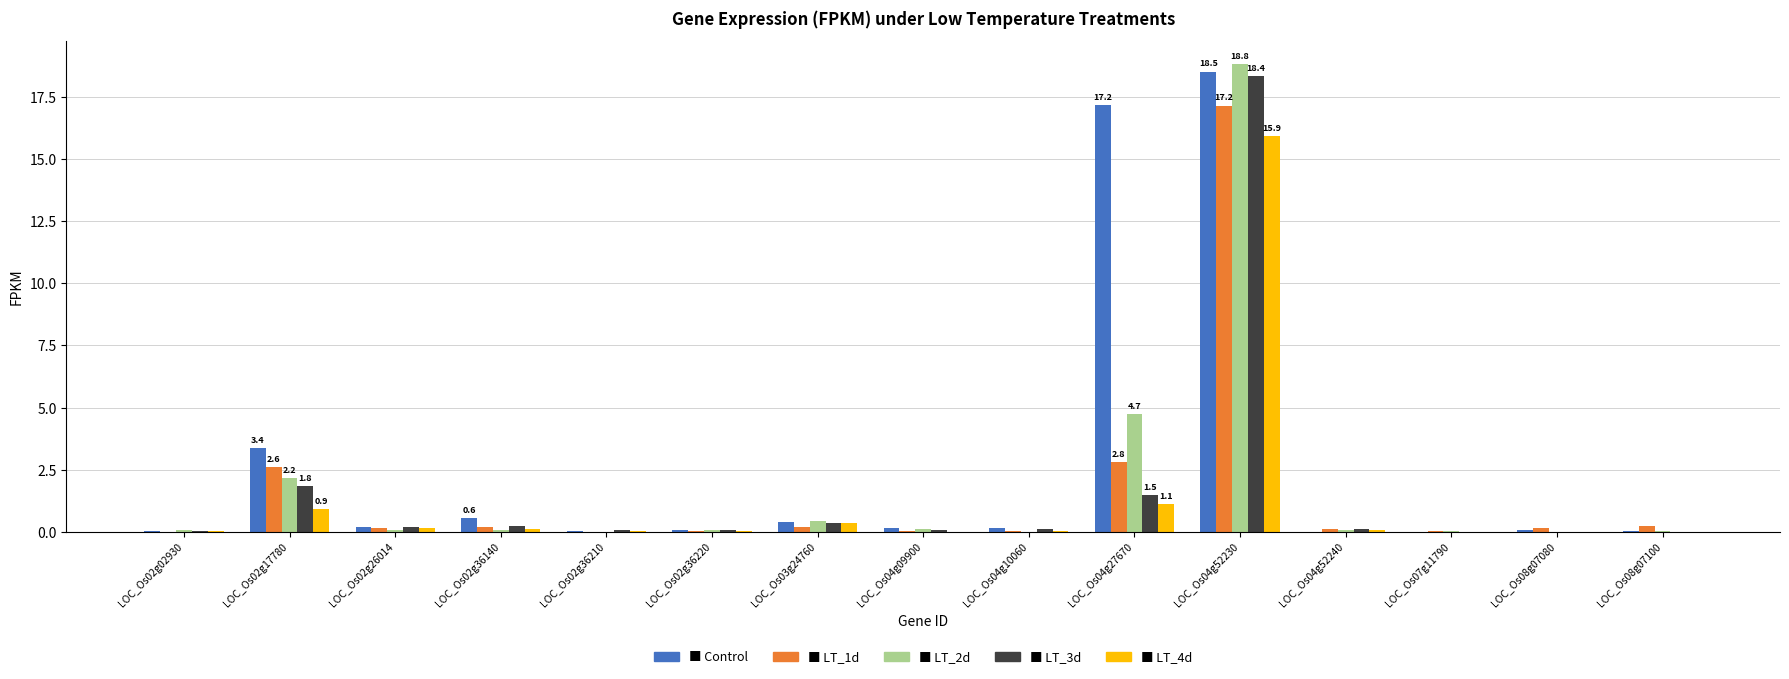

At which category is the sum across all series the highest?

LOC_Os04g52230